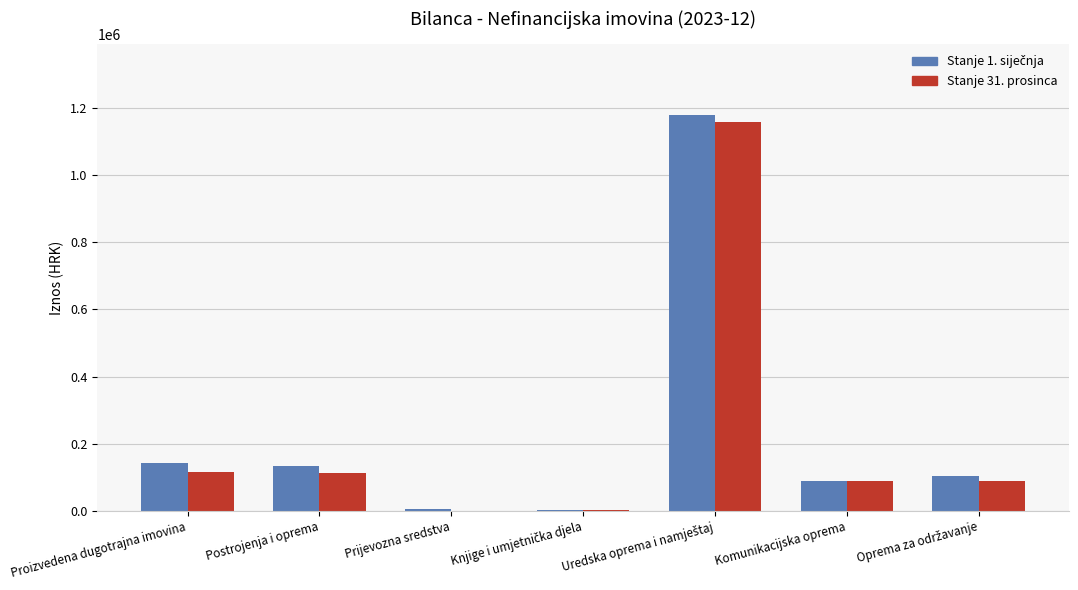

What is the sum of all Stanje 31. prosinca values?

1573363.5